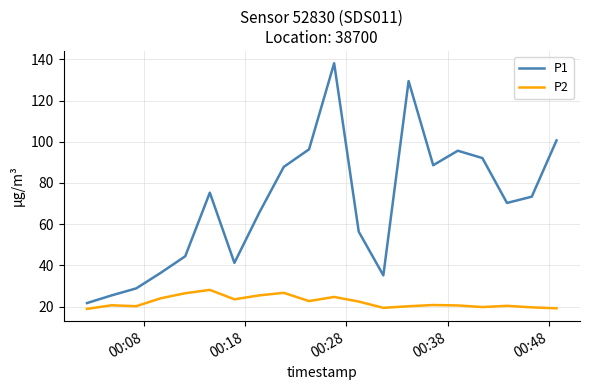

List the series in order of their peak value, highest first.

P1, P2